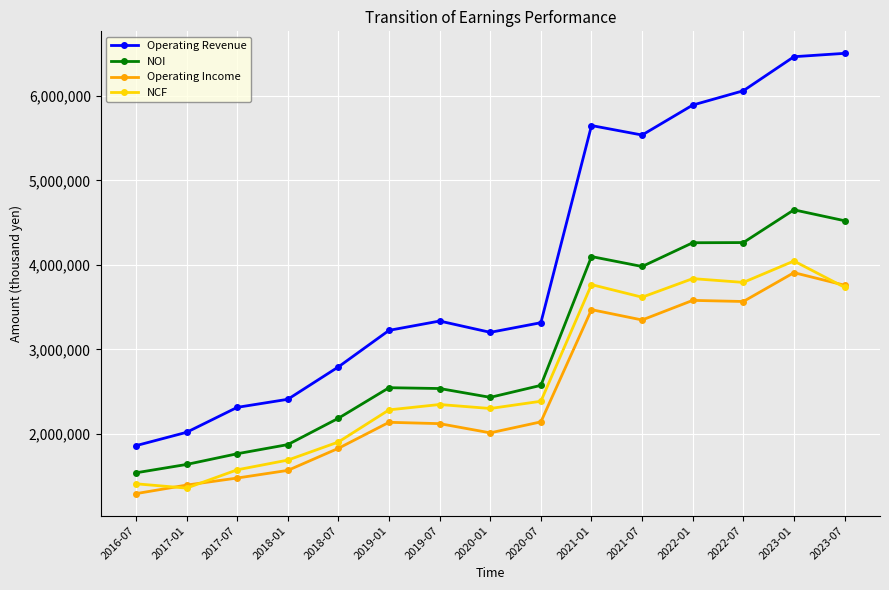

Does the chart display data point markers on the line(s)?

Yes